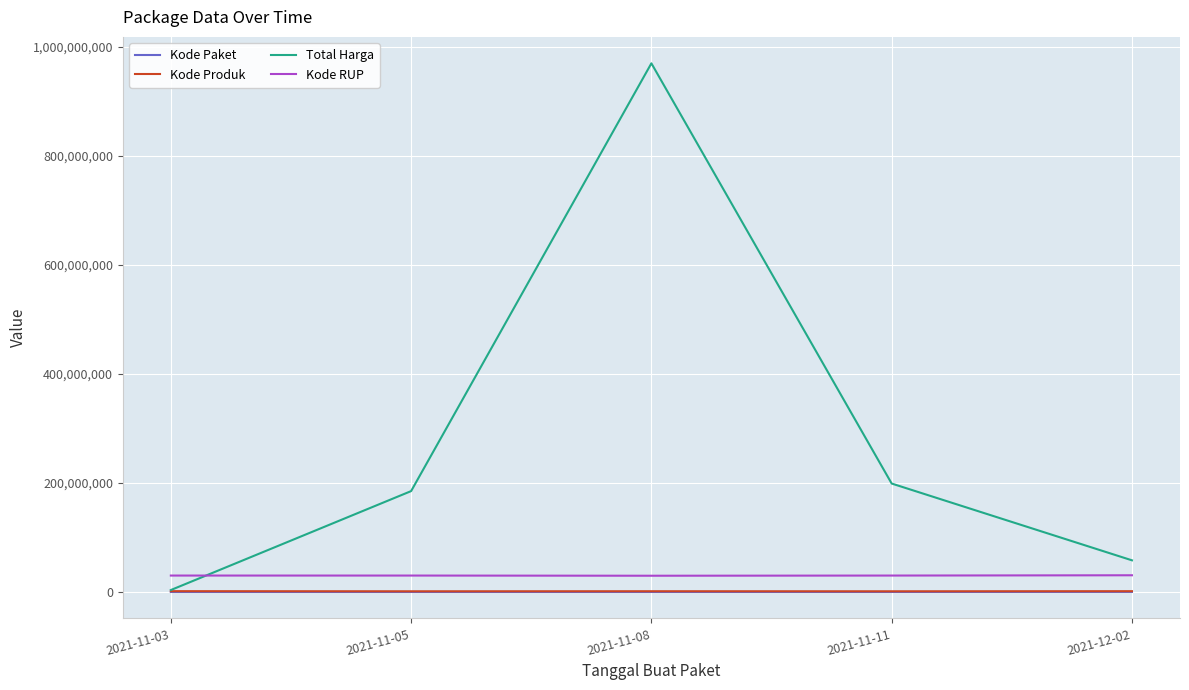

Does the chart have visible grid lines?

Yes